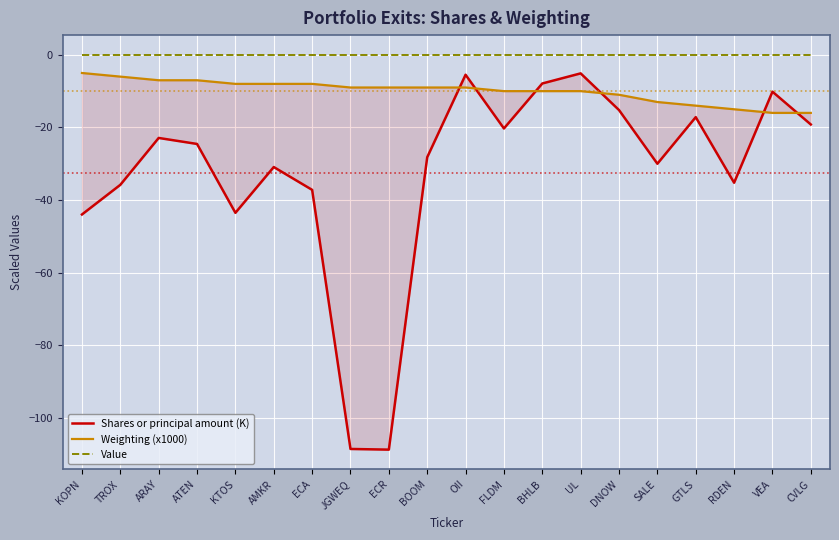

The Shares or principal amount (K) series shows -11.4 at ATEN. True or false?

False